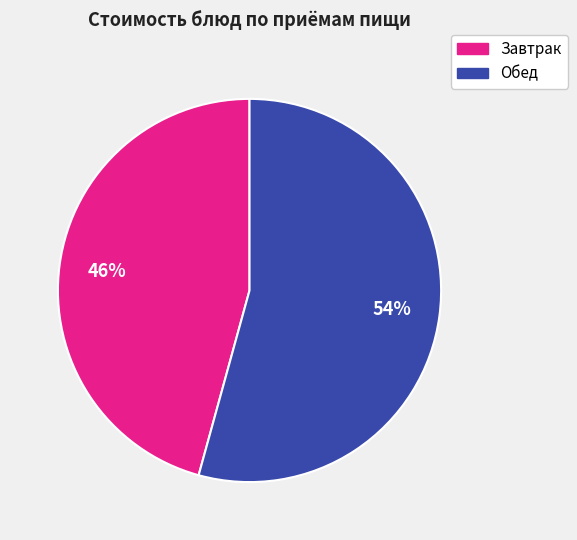

How many segments does this pie chart have?

2